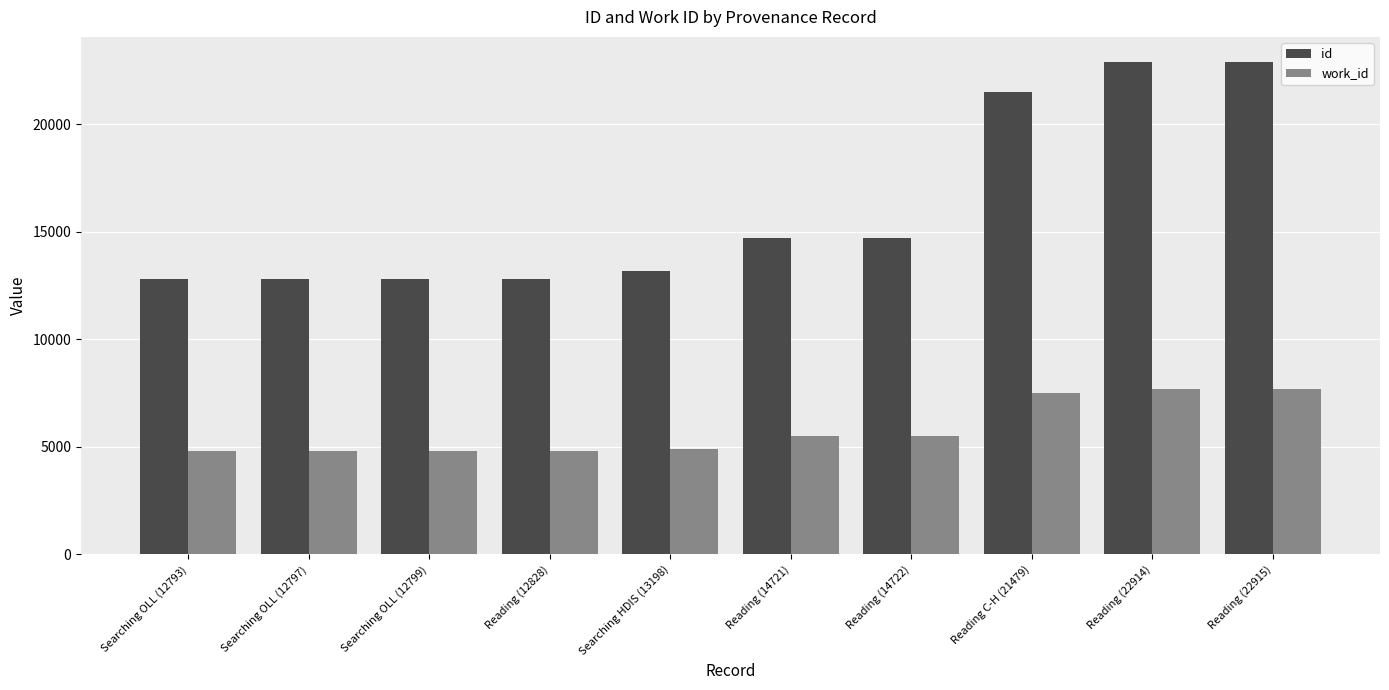

What is the difference between the second highest and second lowest values in the id series?

10117